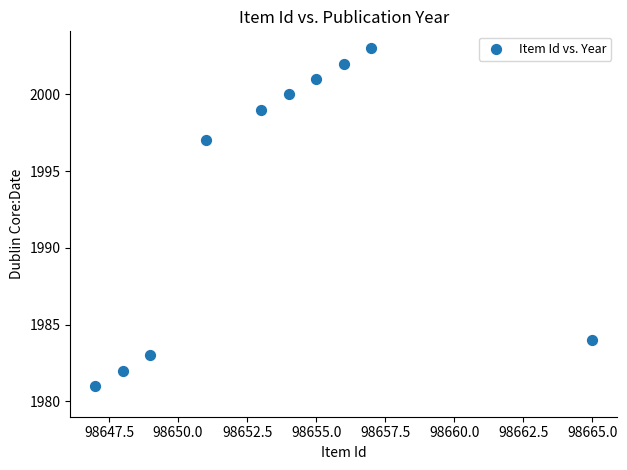

What Y value in the scatter plot is closest to 1992?

1997